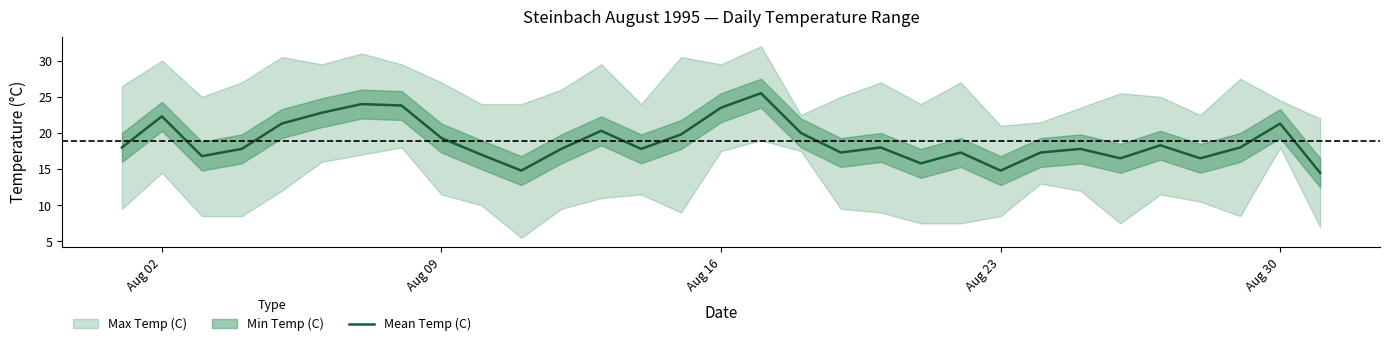

Reading right to left, list all the values displayed in this chart.

14.5	21.3	18.0	16.5	18.3	16.5	17.8	17.3	14.8	17.3	15.8	18.0	17.3	20.0	25.5	23.5	19.8	17.8	20.3	17.8	14.8	17.0	19.3	23.8	24.0	22.8	21.3	17.8	16.8	22.3	18.0